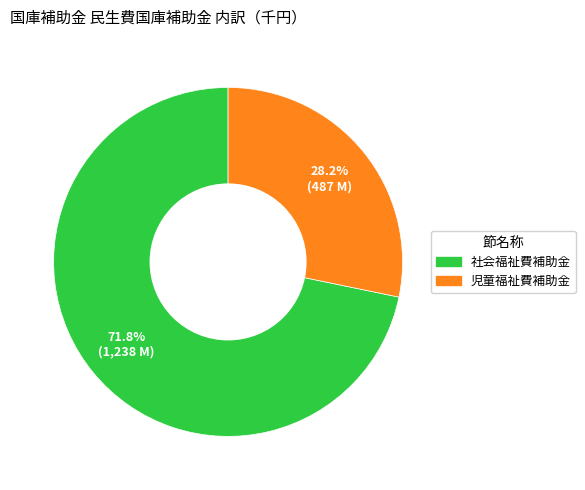

How many segments does this pie chart have?

2